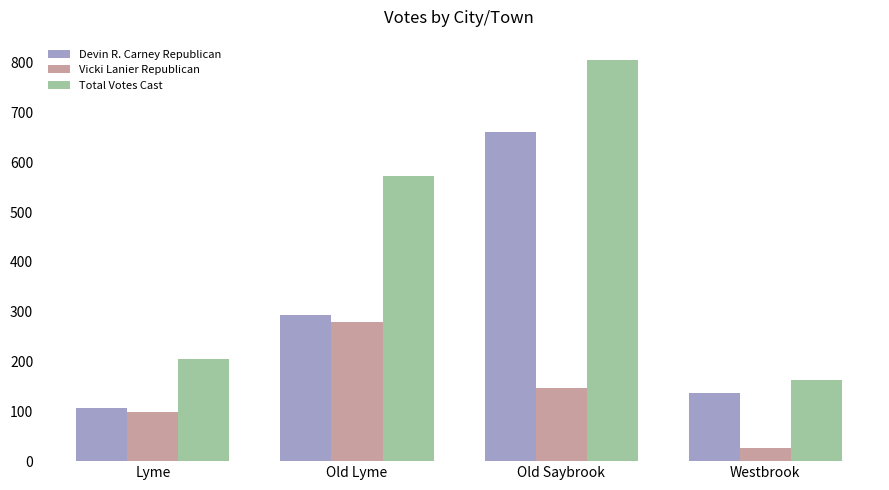

What is the difference between the Devin R. Carney Republican values at Lyme and Old Lyme?

187